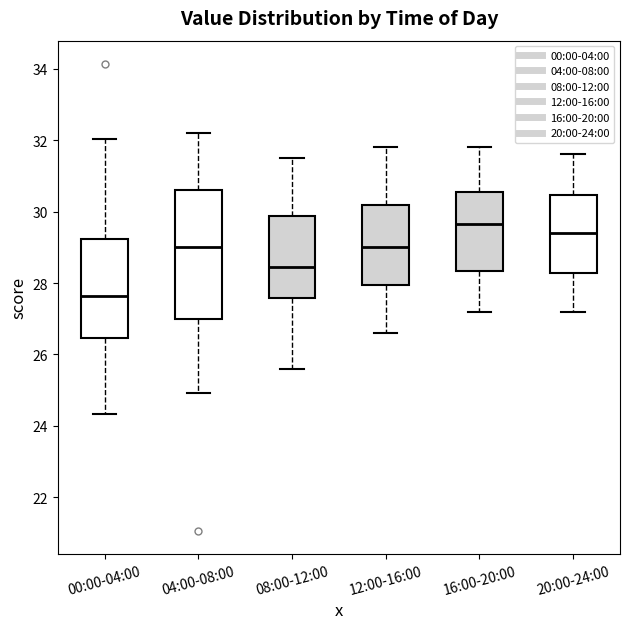

Where does the median line of the box for 00:00-04:00 sit on the y-axis? The values are not printed on the chart, so give them approximately, as read against the axis.

27.6